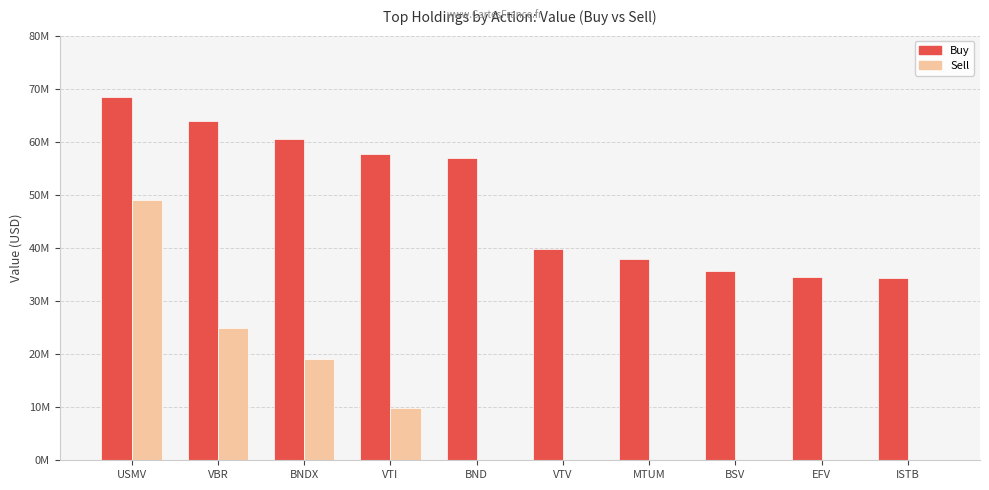

What is the difference between the highest and lowest values at BND?

56864000